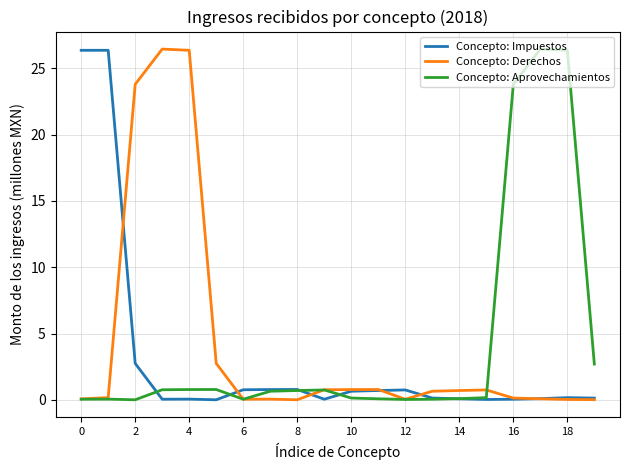

What is the greatest value displayed?

26.4